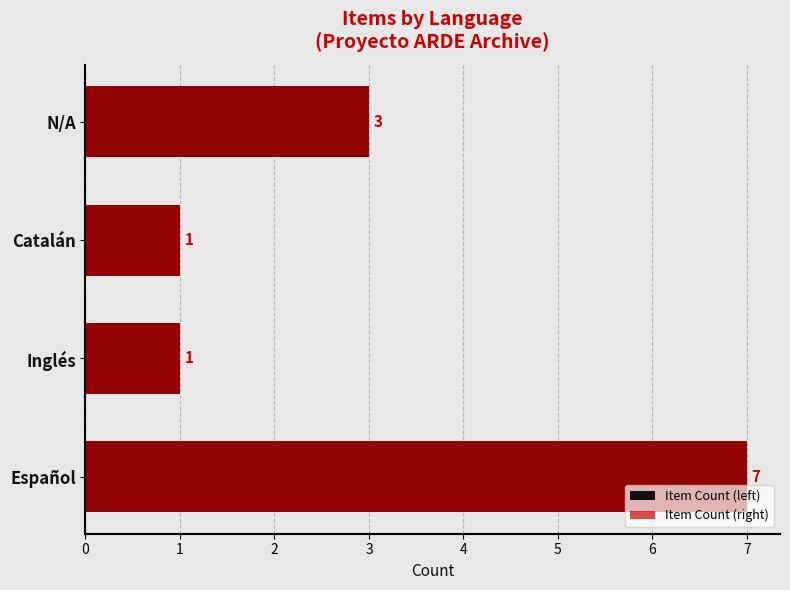

Reading right to left, extract all data points from this chart.

Item Count (left): 3	1	1	7
Item Count (right): 3	1	1	7